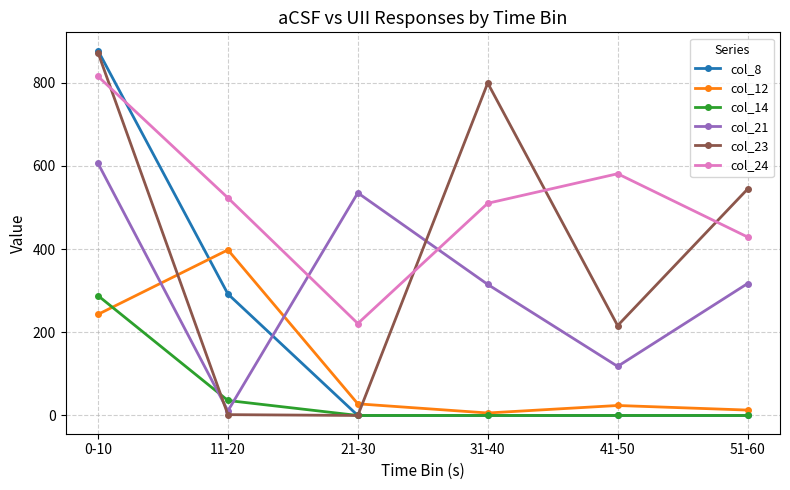

What is the sum of all col_8 values?

1169